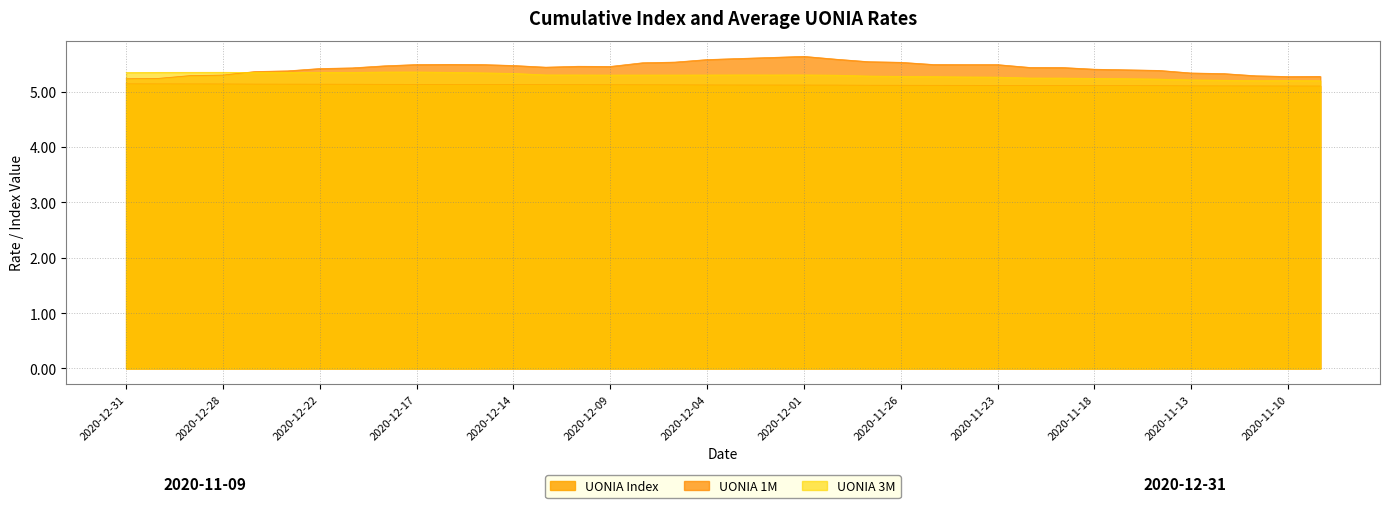

At how many categories does at least one series exceed 5?

38